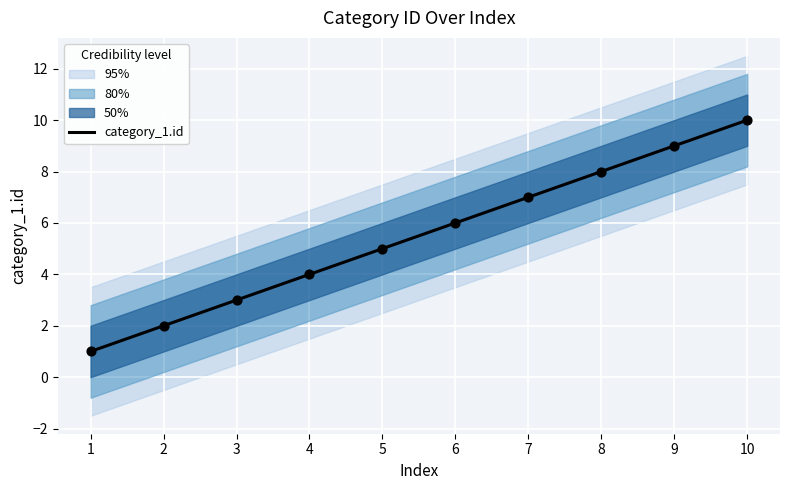

Between 7 and 8, which is larger?

8